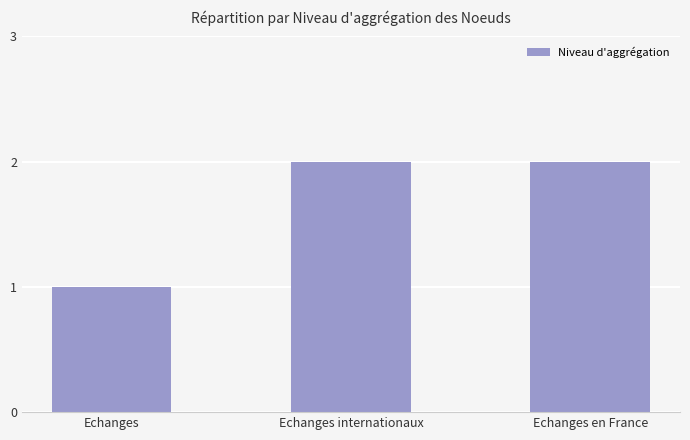

What value does the data have at Echanges internationaux?

2